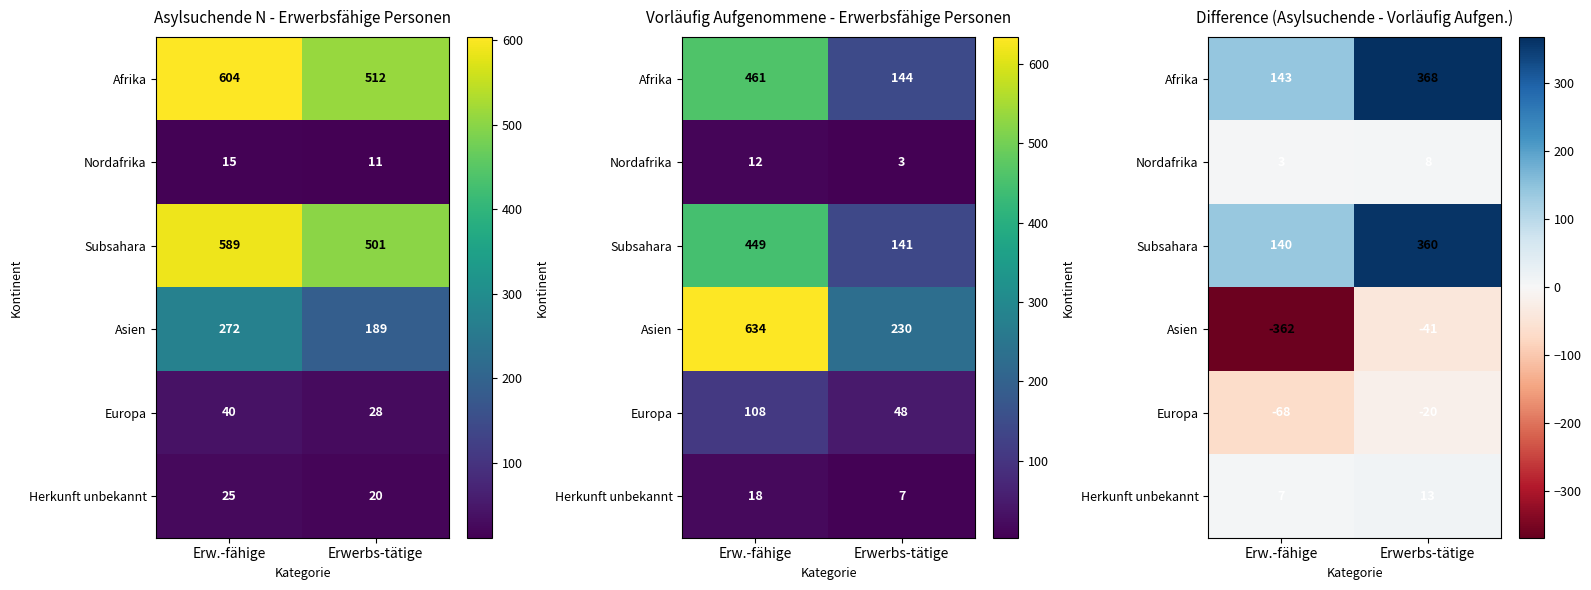

The Herkunft unbekannt series shows 18 at Erwerbs-tätige. True or false?

False